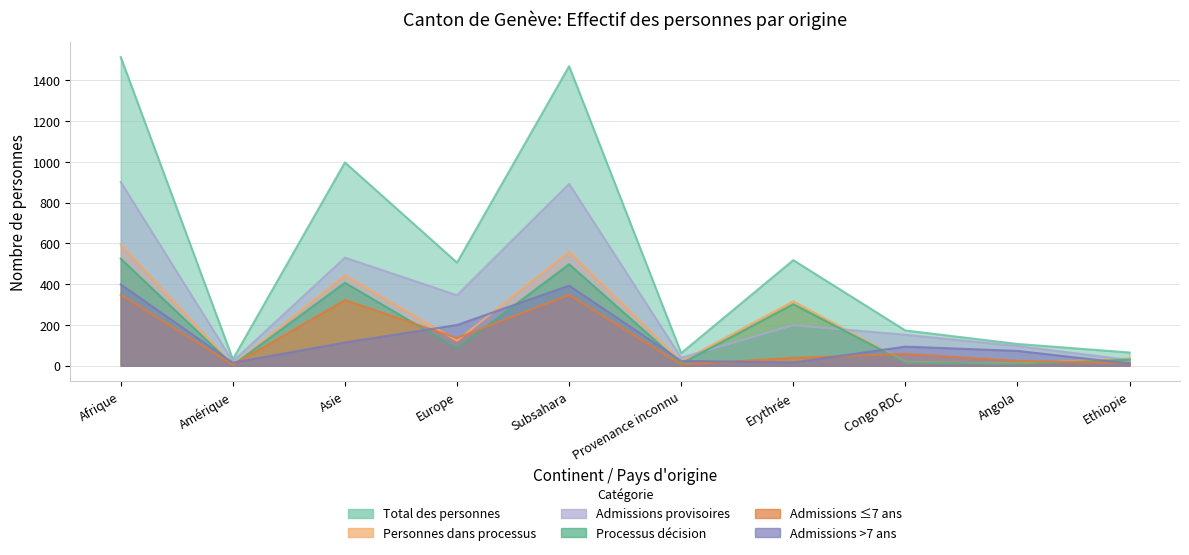

What is the value of the Admissions ≤7 ans point at the 5th from the left?

347